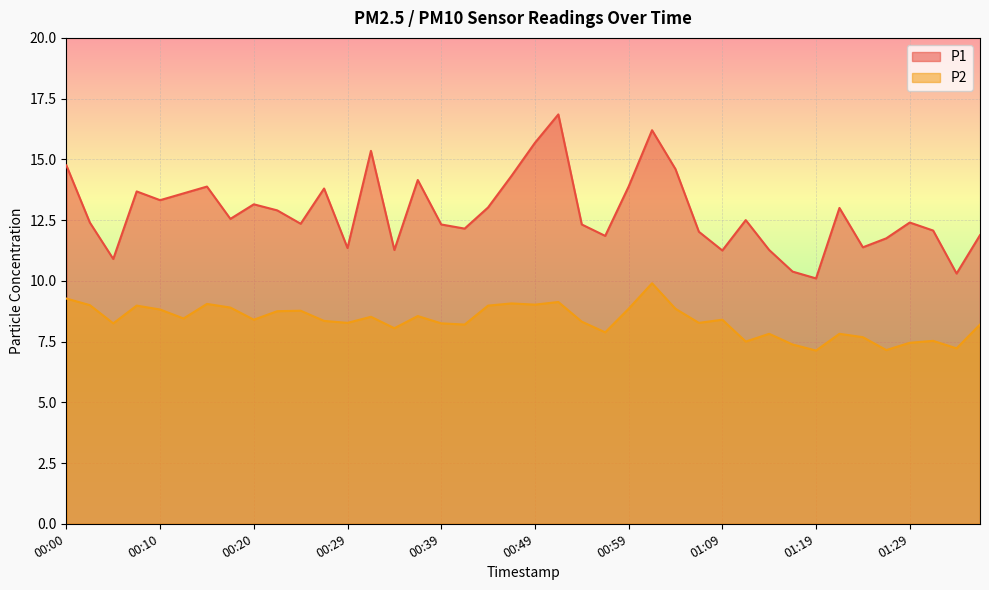

How many interior local peaks does the P1 series have?

11